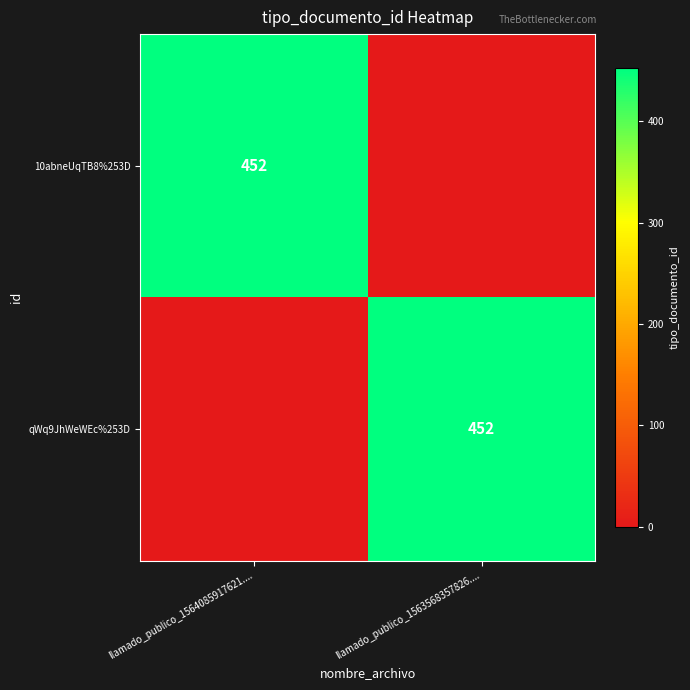

Is it true that qWq9JhWeWEc%253D equals 452 at llamado_publico_1563568357826....?

True